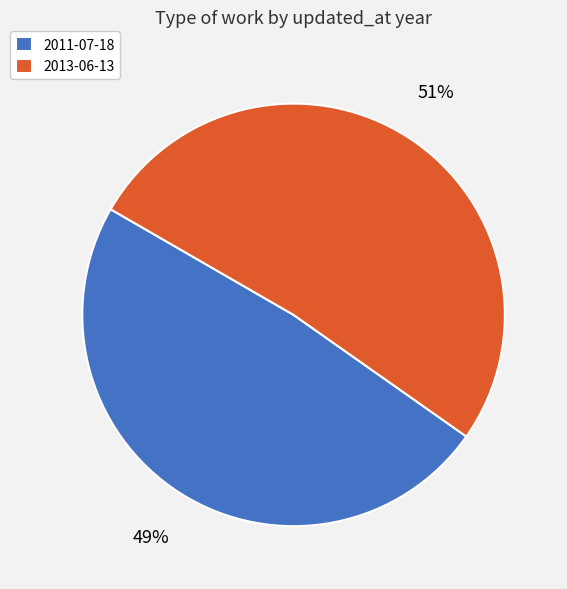

To the nearest percent, what is the average slice percentage?

50%